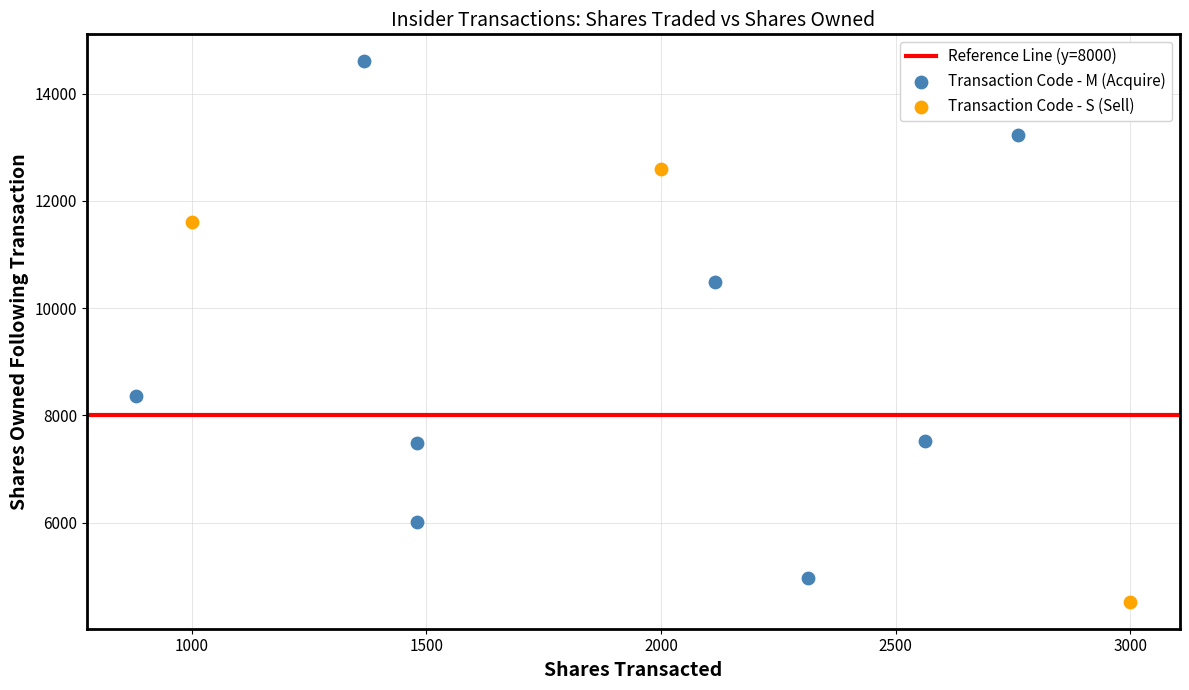

Which series reaches the maximum Y coordinate?

Transaction Code - M (Acquire)